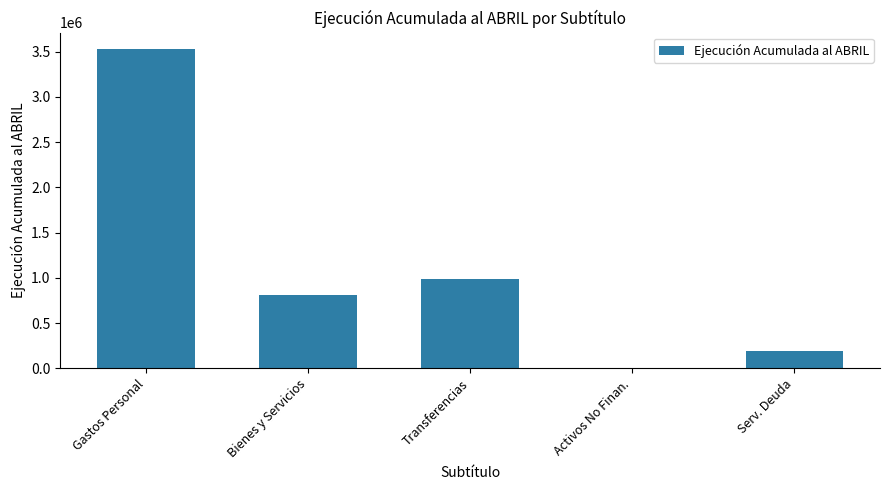

Which category has the highest value across all series?

Gastos Personal